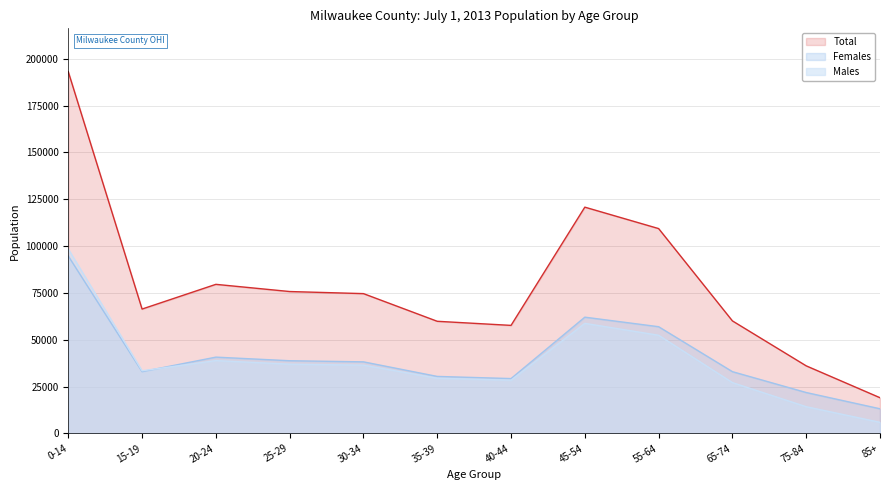

Rank the series at 30-34 from lowest to highest value.

Males, Females, Total